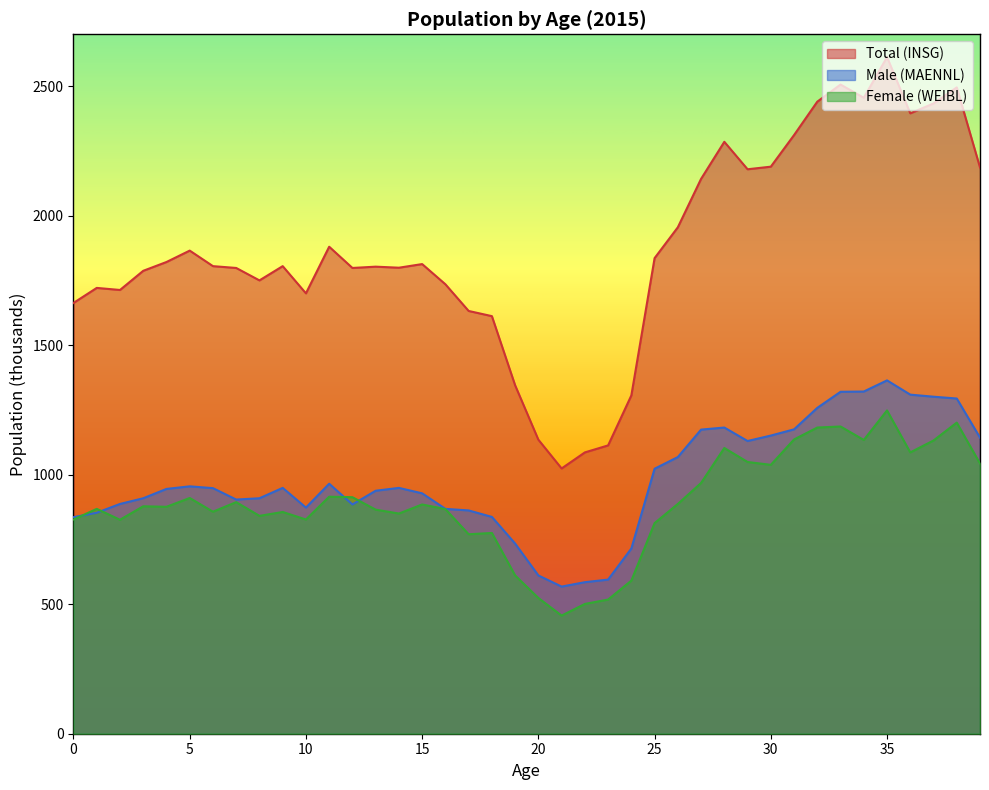

True or false: Total (INSG) and Female (WEIBL) intersect in this chart.

False